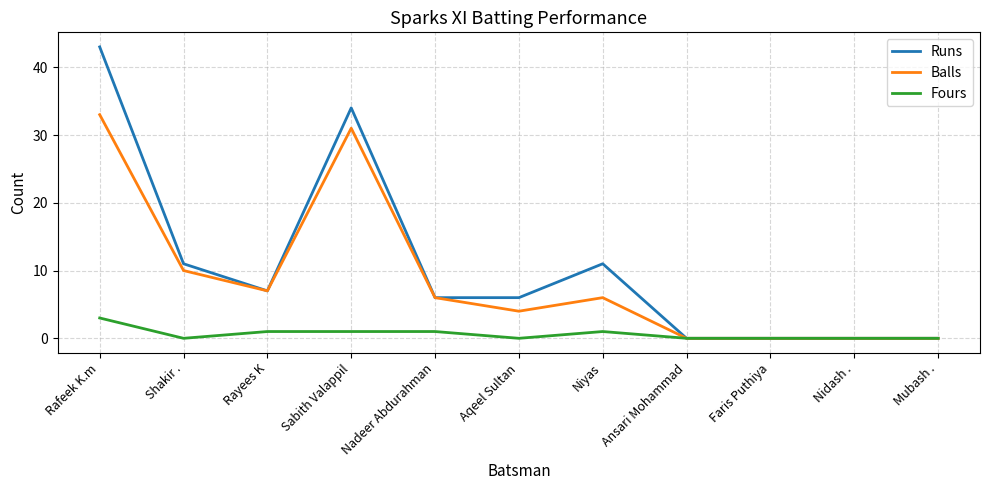

Which series changed the most between Sabith Valappil and Ansari Mohammad?

Runs